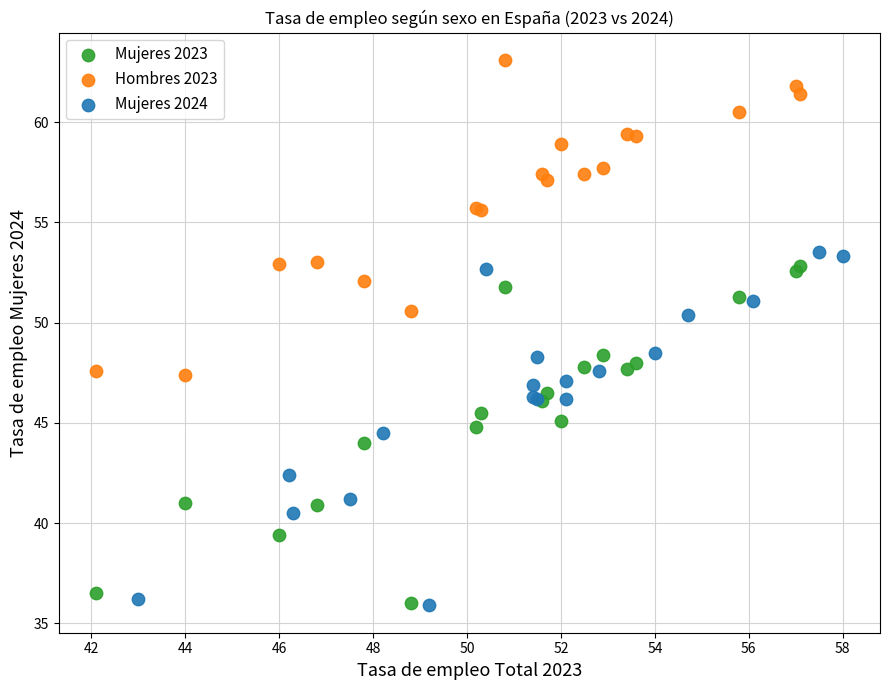

Which series reaches the maximum Y coordinate?

Hombres 2023